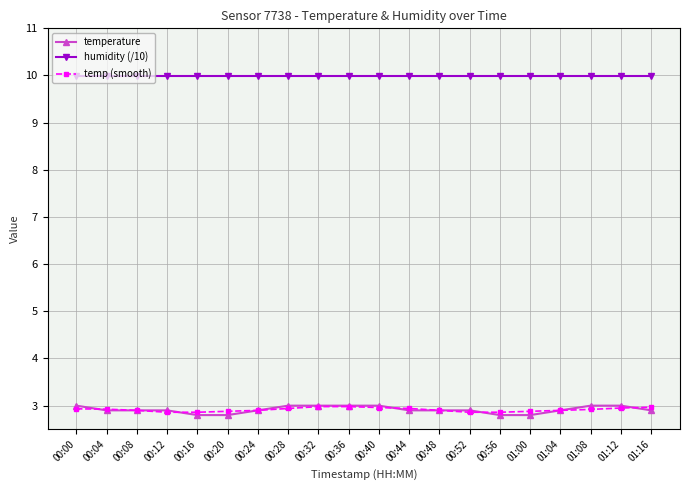

The value of temperature at 00:24 is 2.9. True or false?

True